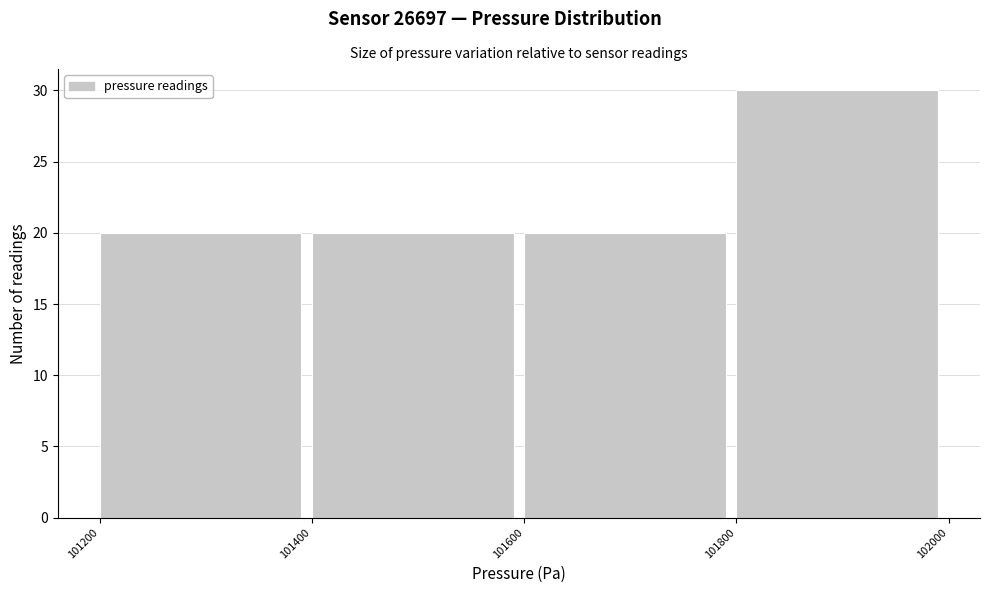

Which range on the x-axis has the tallest bar?

101800 to 102000